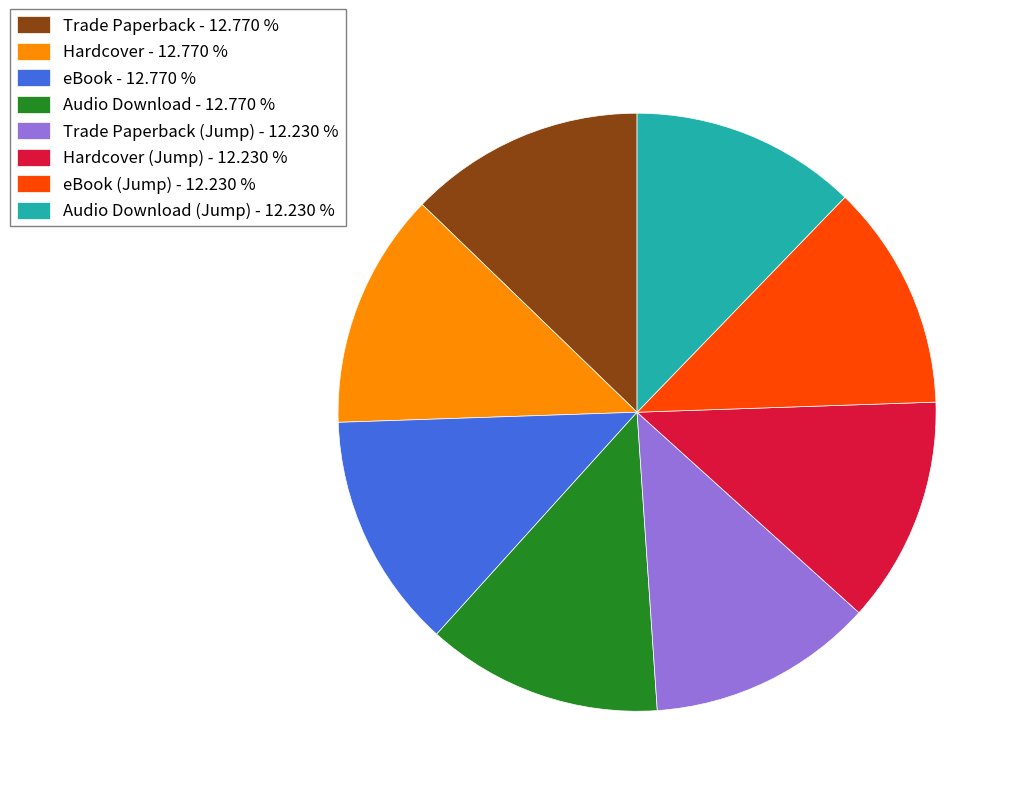

Which has a higher value, eBook - 12.770 % or Trade Paperback (Jump) - 12.230 %?

eBook - 12.770 %